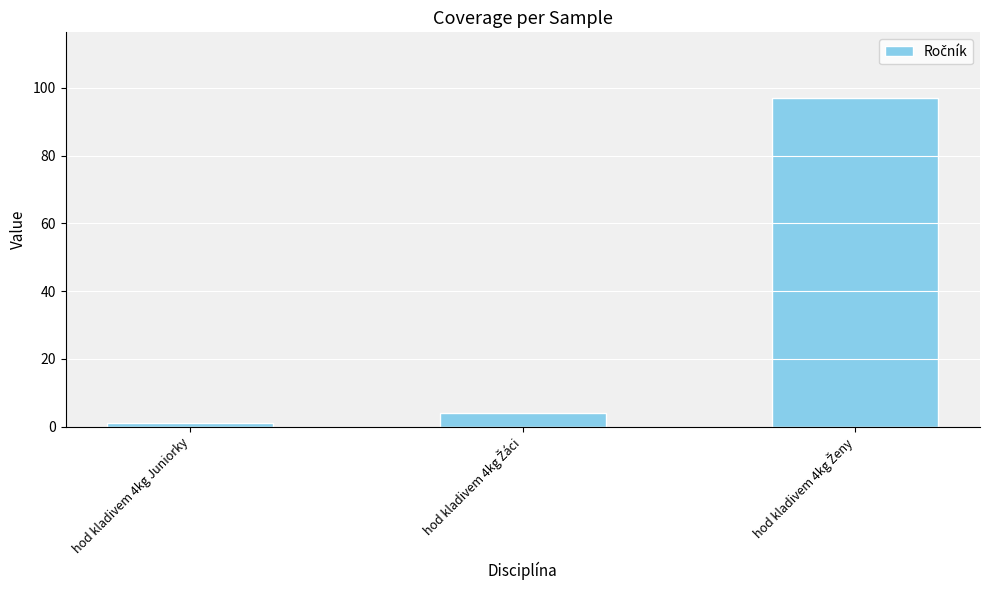

What is the difference between the maximum and minimum values?

96